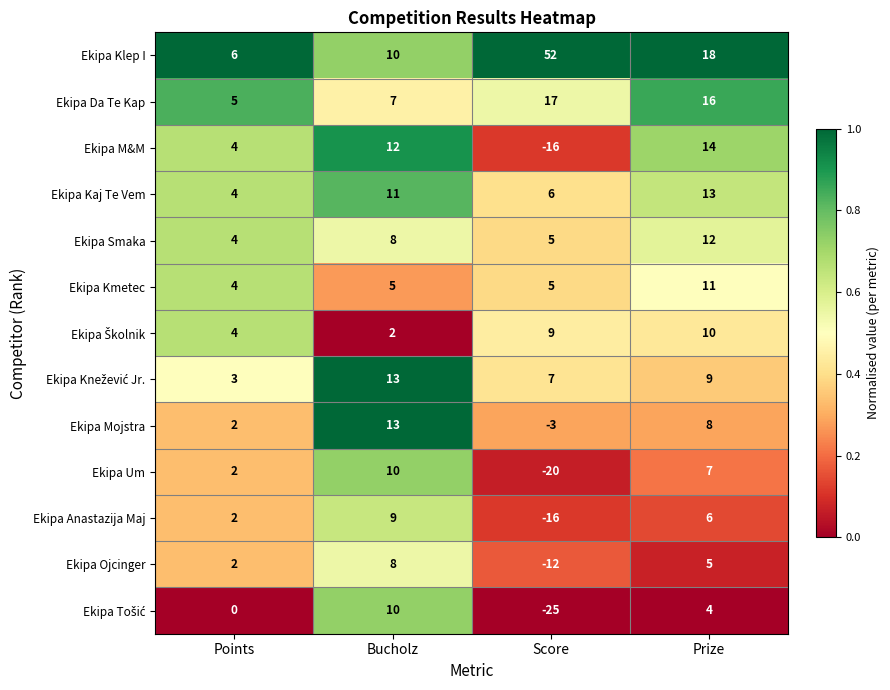

How many distinct data groups are displayed?

13